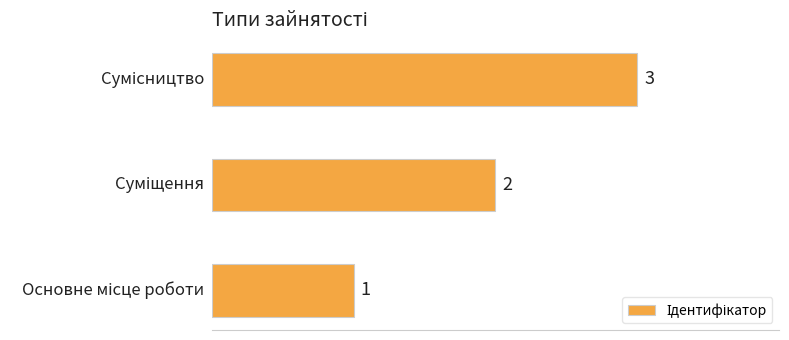

What is the sum of all values?

6